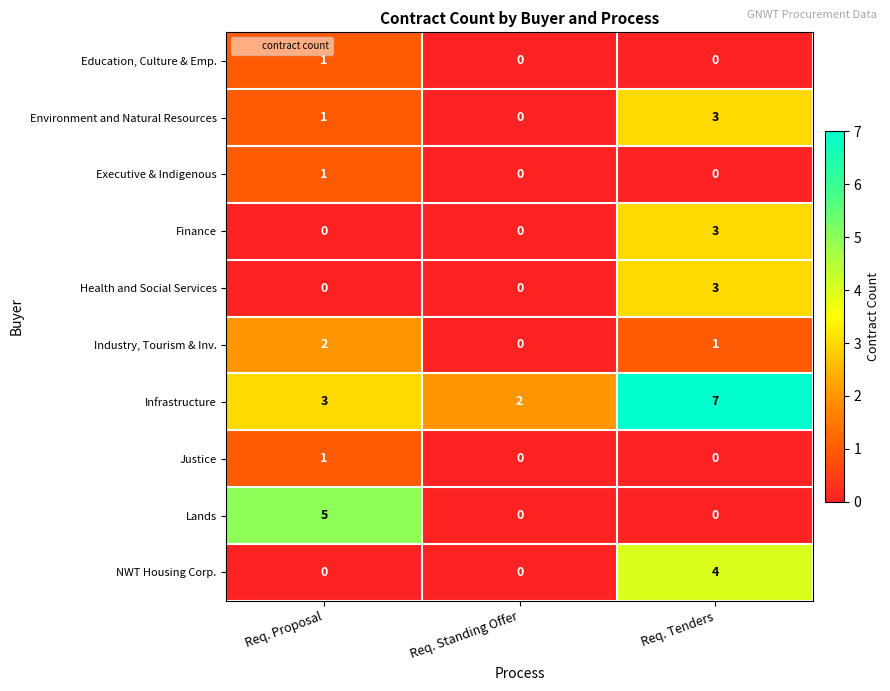

Reading left to right, list all the values displayed in this chart.

Education, Culture & Emp.: 1	0	0
Environment and Natural Resources: 1	0	3
Executive & Indigenous: 1	0	0
Finance: 0	0	3
Health and Social Services: 0	0	3
Industry, Tourism & Inv.: 2	0	1
Infrastructure: 3	2	7
Justice: 1	0	0
Lands: 5	0	0
NWT Housing Corp.: 0	0	4